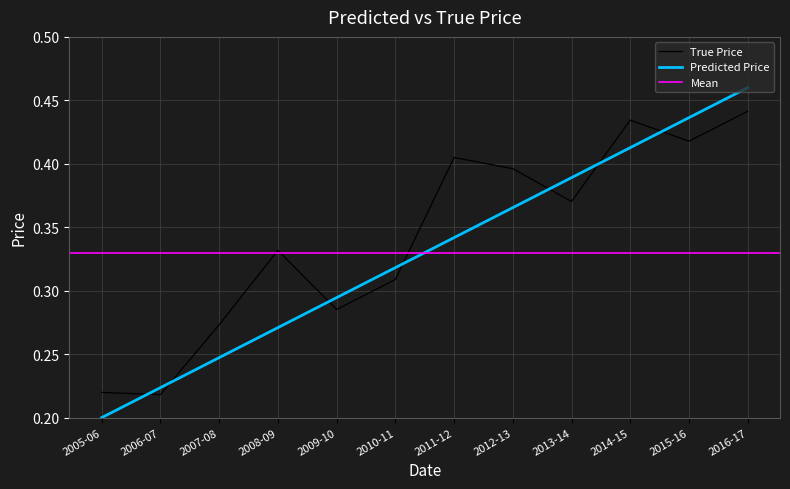

What is the sum of all values?

4.0